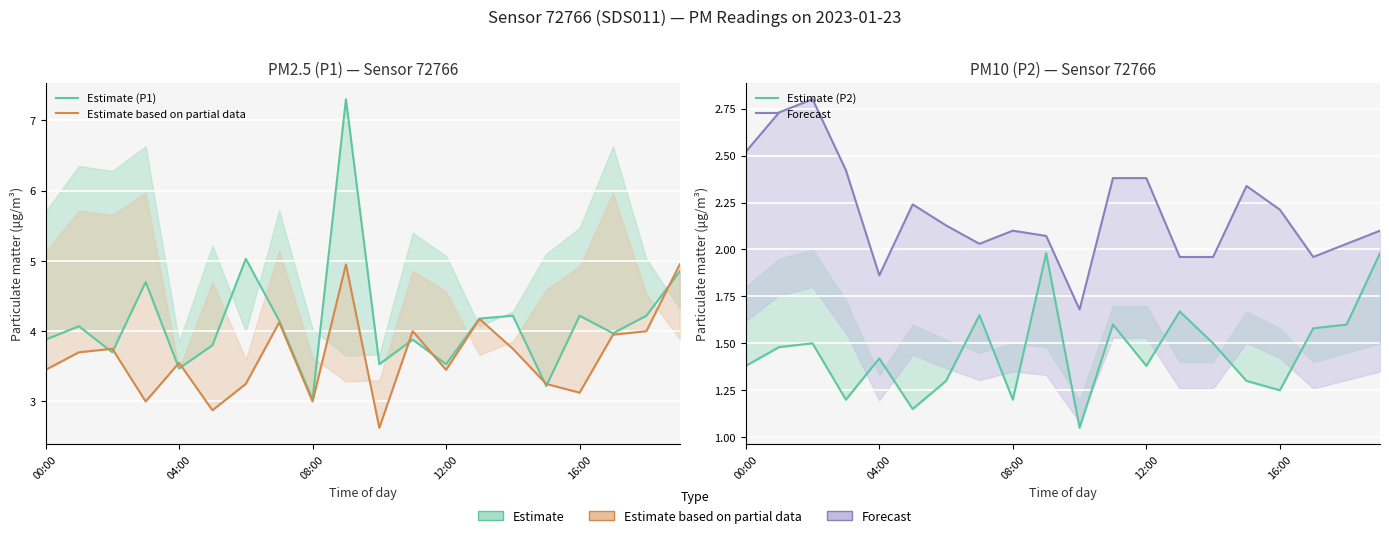

At which category is the sum across all series the highest?

9